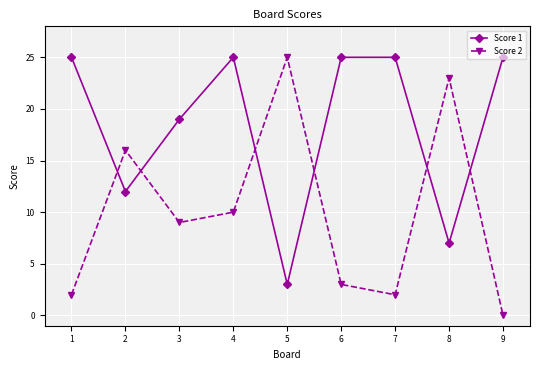

At which label does Score 2 reach its minimum?

9